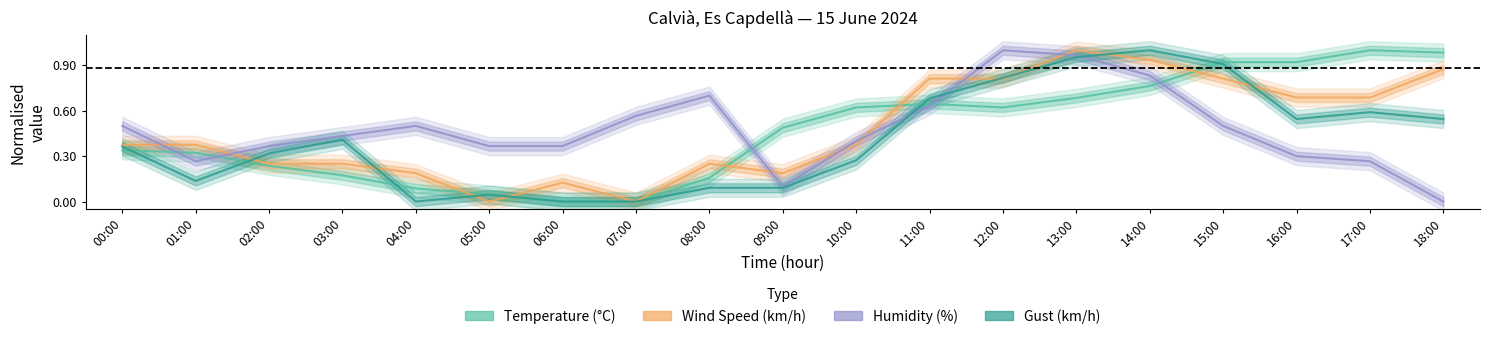

What is the difference between the highest and lowest values at 18:00?

1.0